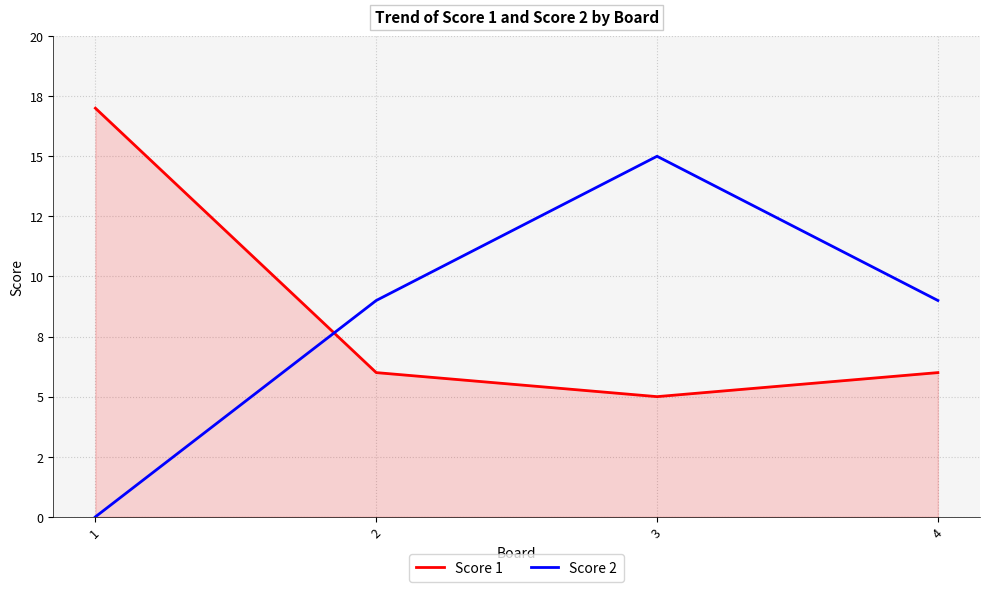

What is the value of the Score 1 point at the 1st from the left?

17